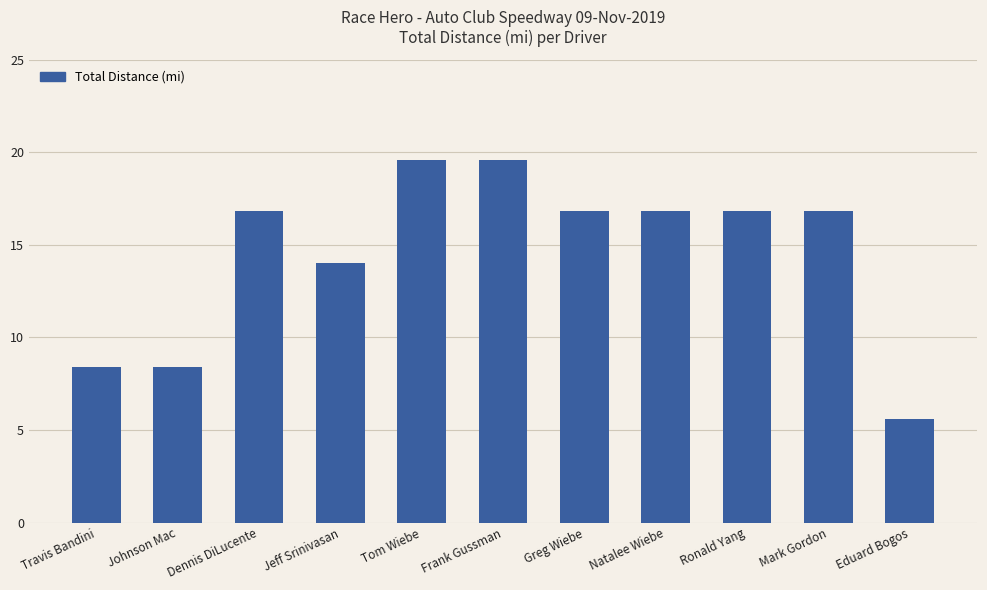

Which category has the lowest value across all series?

Eduard Bogos